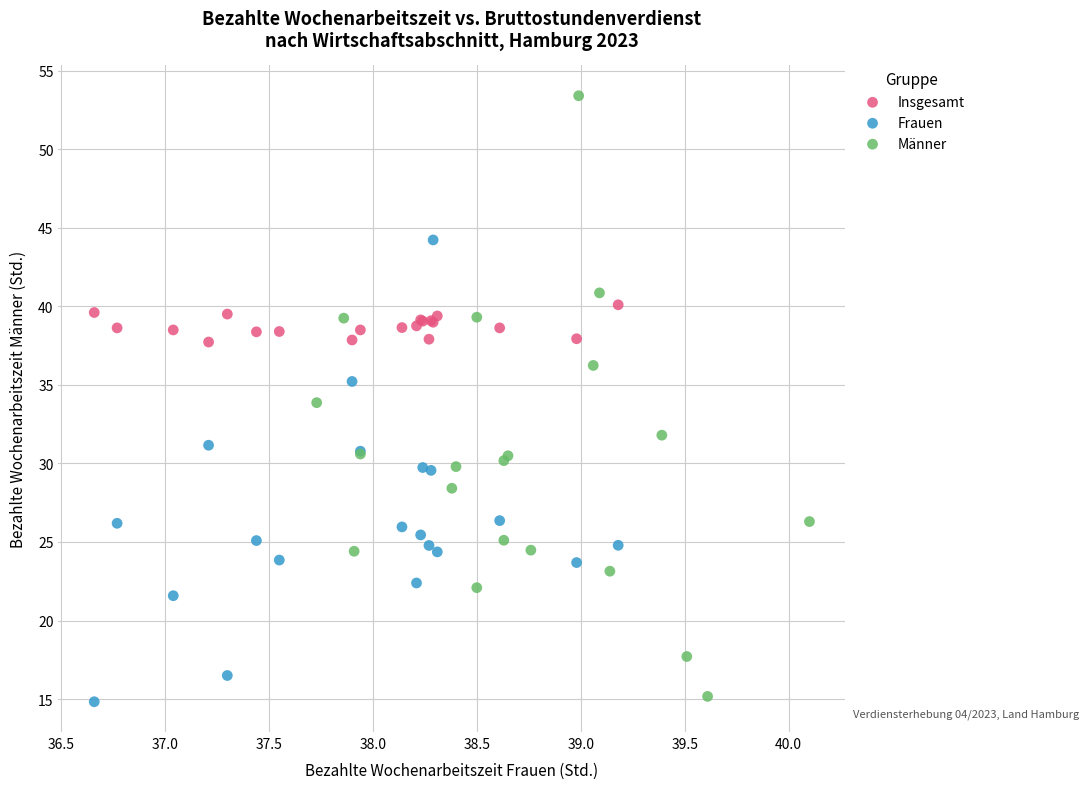

What are all the series names shown in the legend?

Insgesamt, Frauen, Männer